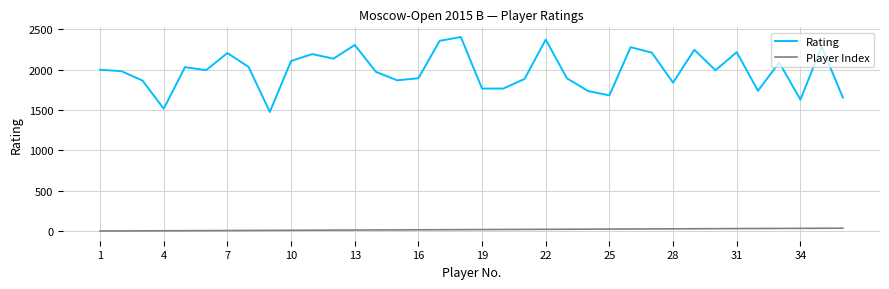

True or false: Rating and Player Index intersect in this chart.

False